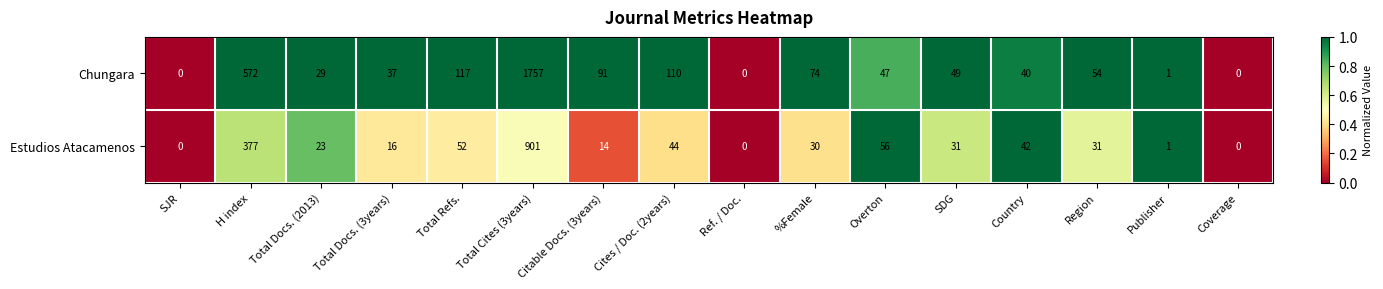

At which category does the chart reach its peak across all series?

Total Cites (3years)